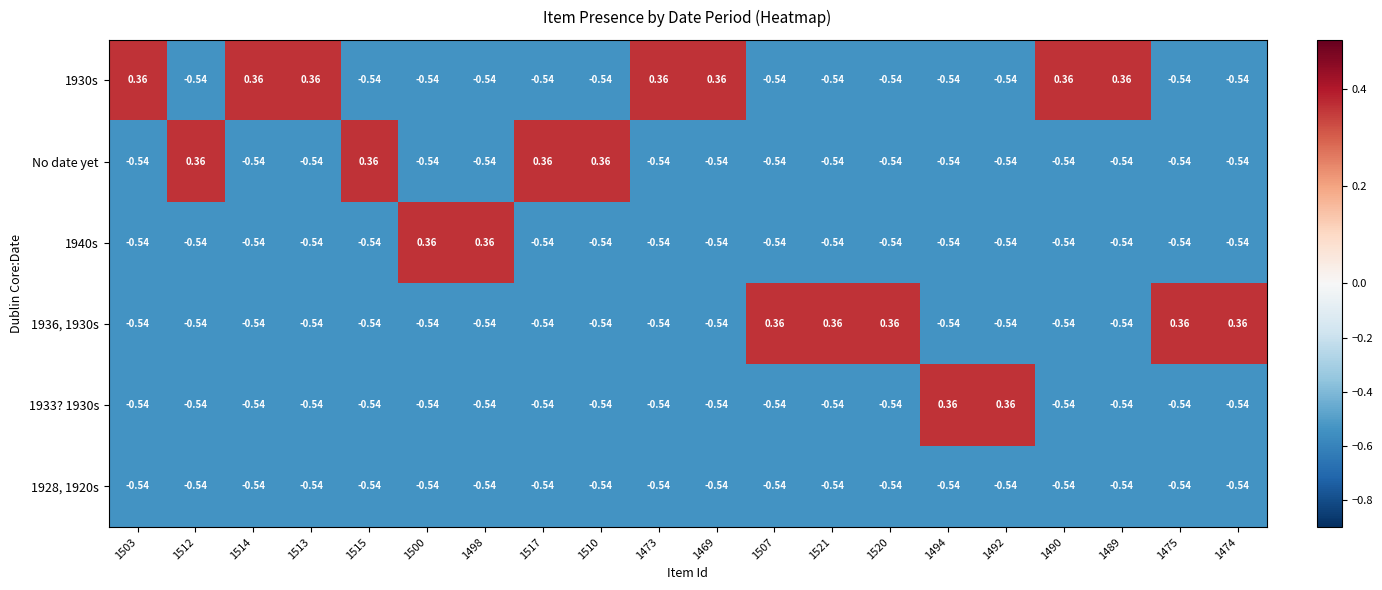

Count the number of data series in this chart.

6